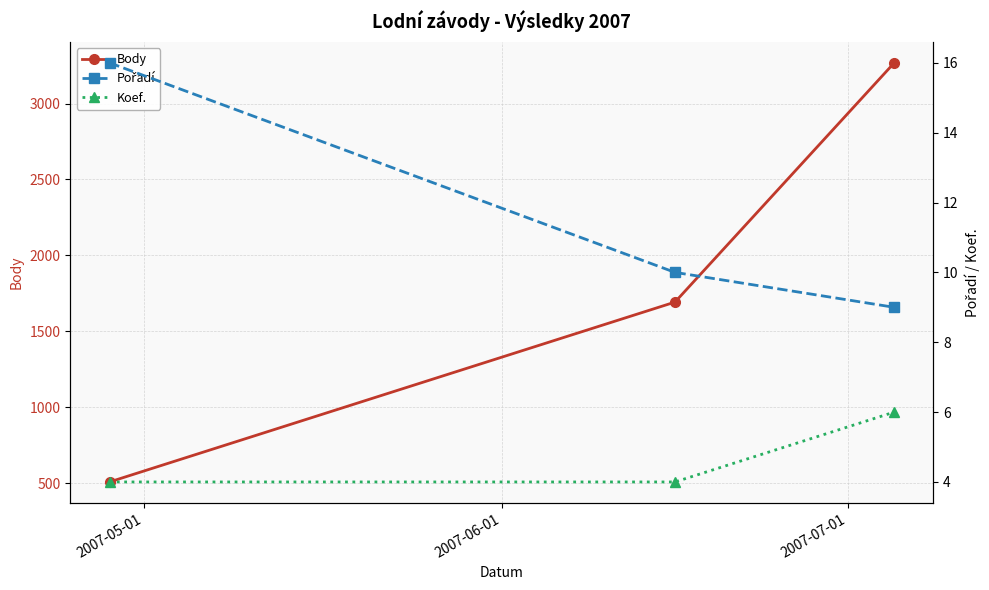

Rank the series by their maximum value, from lowest to highest.

Koef., Pořadí, Body